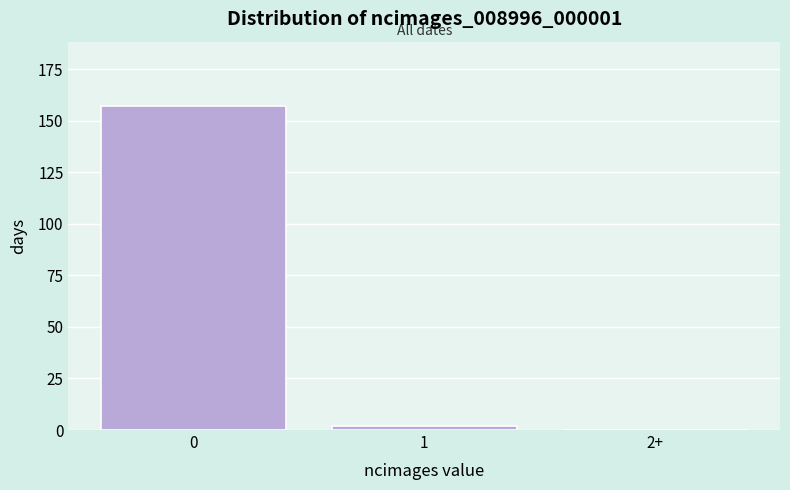

Reading left to right, what are all the values shown in this chart?

0=157	1=2	2+=0